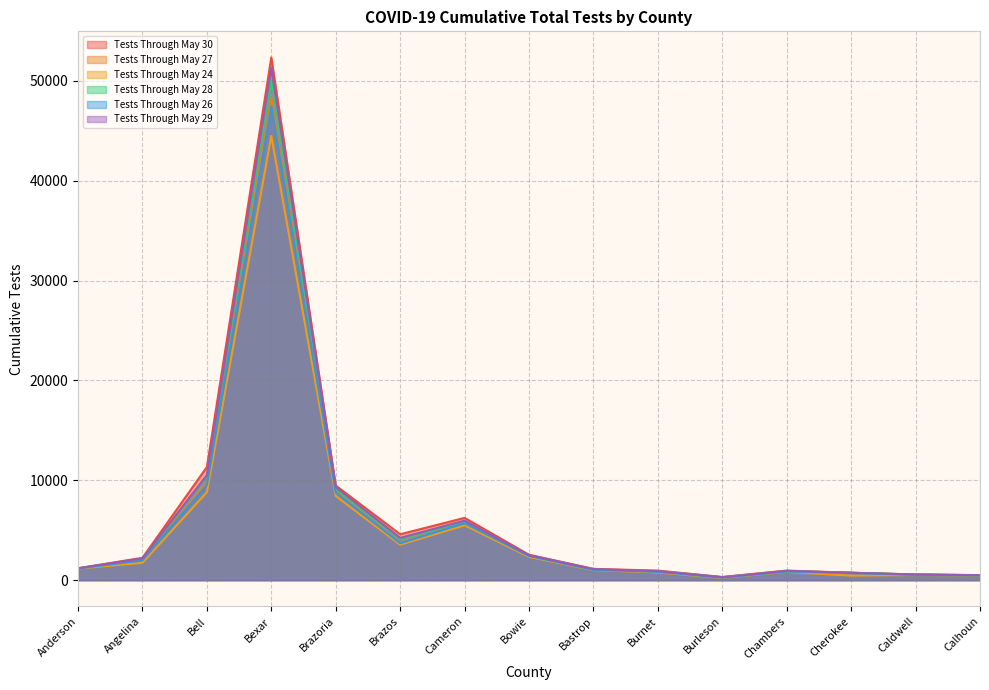

The value of Tests Through May 24 at Cameron is 9504. True or false?

False